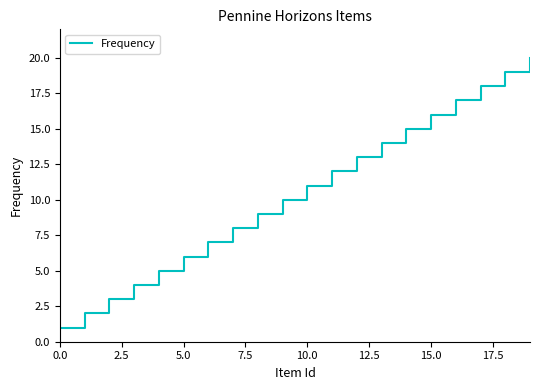

What is the difference between the maximum and minimum values?

19